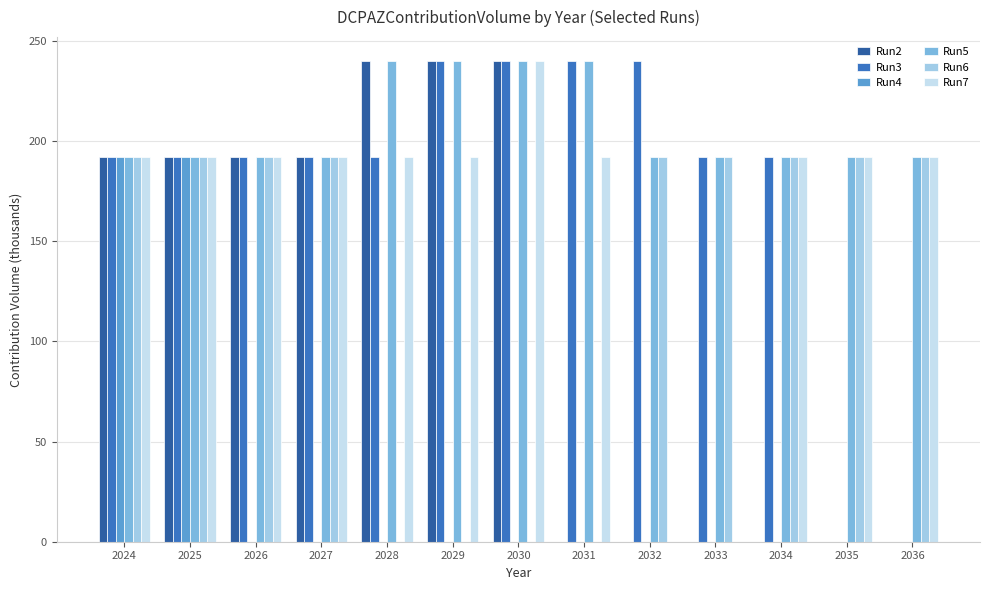

Which series has the largest total across all categories?

Run5